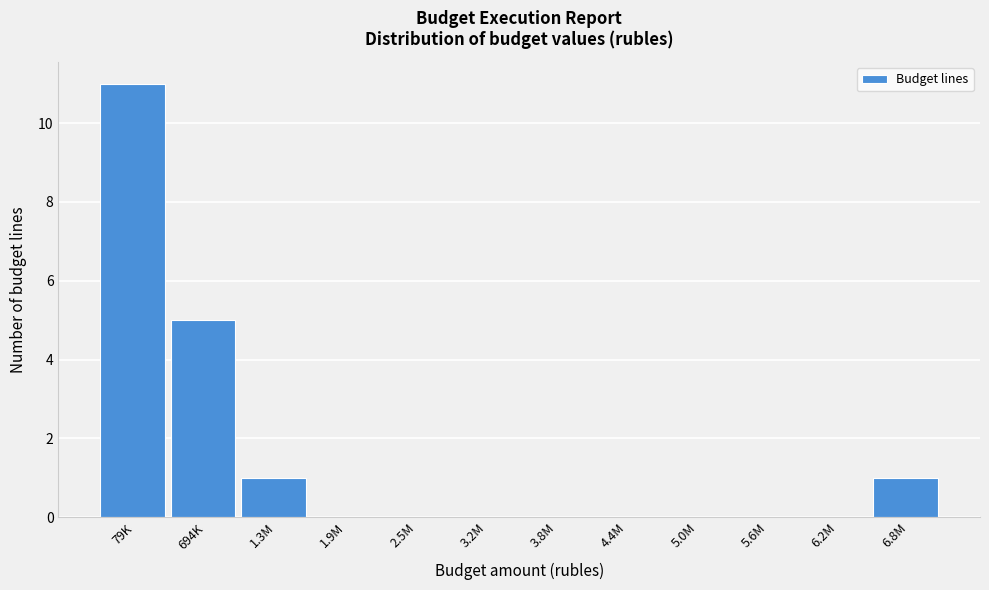

Reading left to right, list all the values displayed in this chart.

79K=11	694K=5	1.3M=1	1.9M=0	2.5M=0	3.2M=0	3.8M=0	4.4M=0	5.0M=0	5.6M=0	6.2M=0	6.8M=1